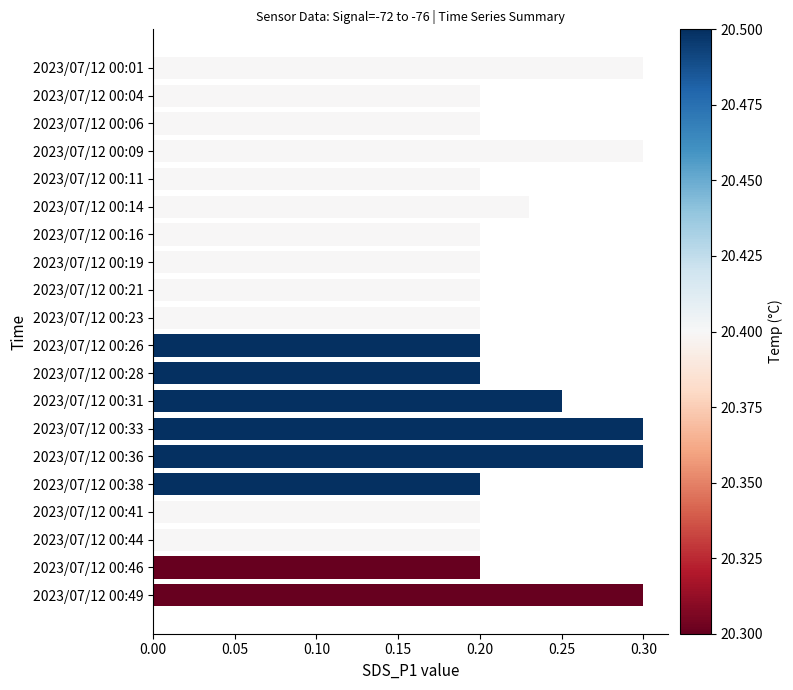

Count the values in the range 0 to 1.

20